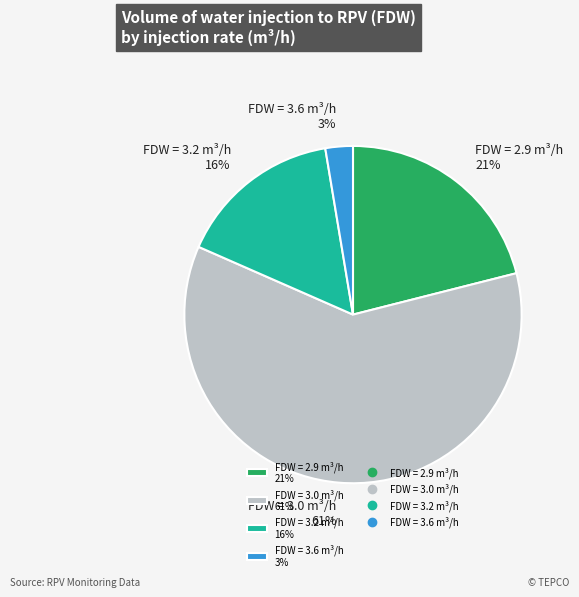

Count the number of slices in the pie.

4